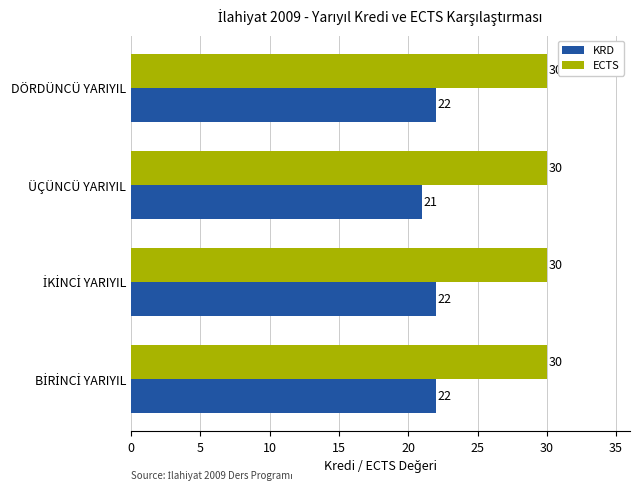

What is the sum of the KRD values at DÖRDÜNCÜ YARIYIL and ÜÇÜNCÜ YARIYIL?

43